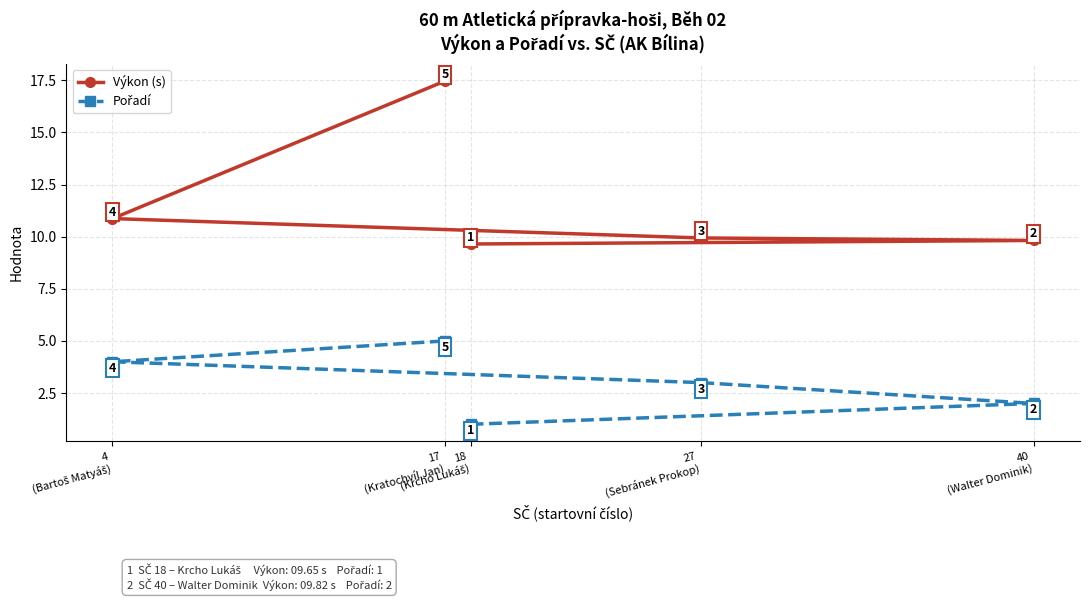

Which series has the widest spread of values?

Výkon (s)